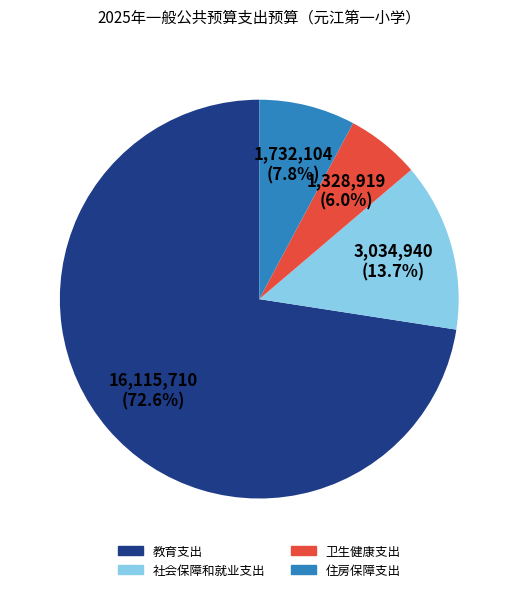

What percentage is NOT represented by 社会保障和就业支出?

86.3%